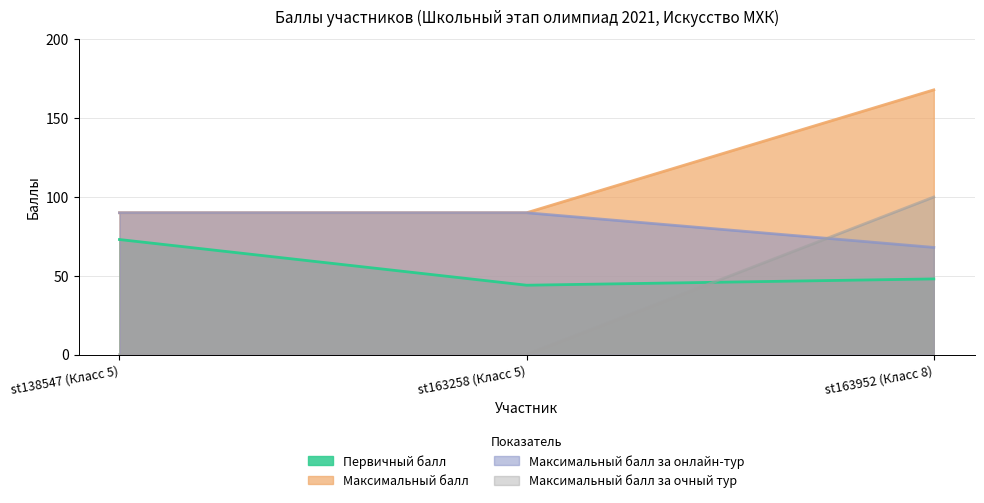

Reading right to left, extract all data points from this chart.

Первичный балл: 48	44	73
Максимальный балл: 168	90	90
Максимальный балл за онлайн-тур: 68	90	90
Максимальный балл за очный тур: 100	0	0